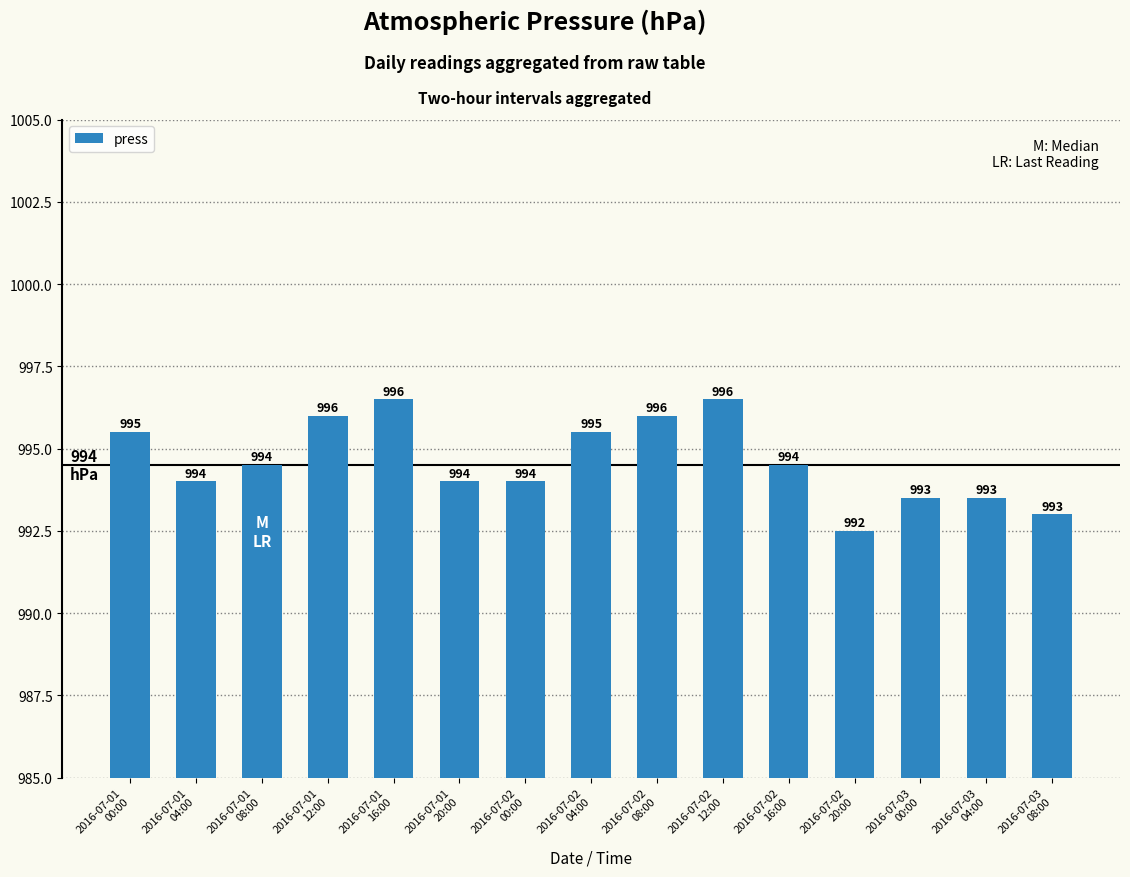

The value at 2016-07-03
08:00 is 993.0. True or false?

True